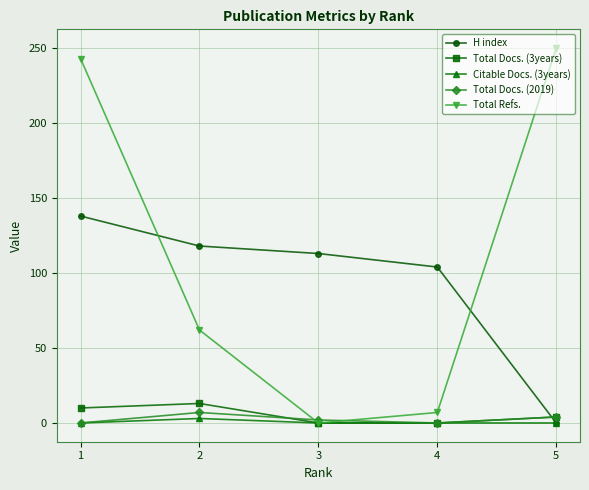

Where is the first local minimum for Total Refs.?

3